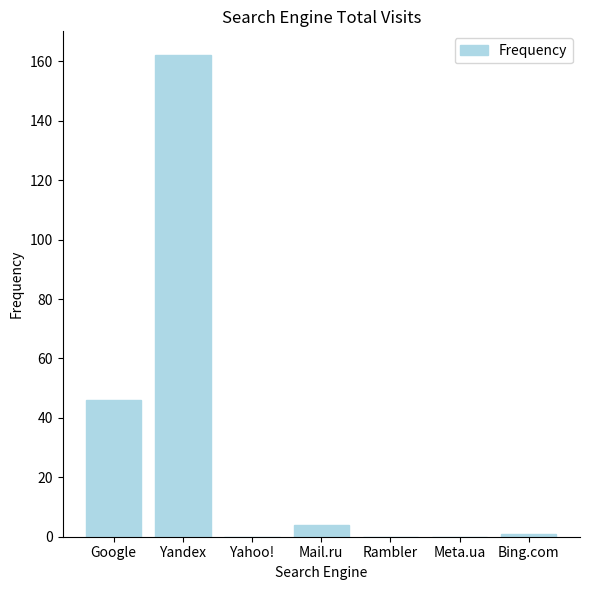

Where is the data nearest to the value 81?

Google